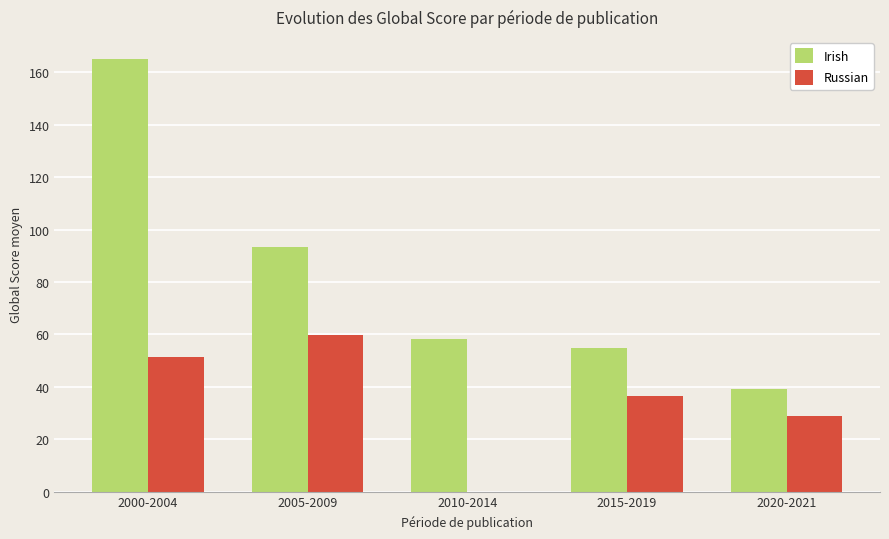

At which category is the sum across all series the highest?

2000-2004